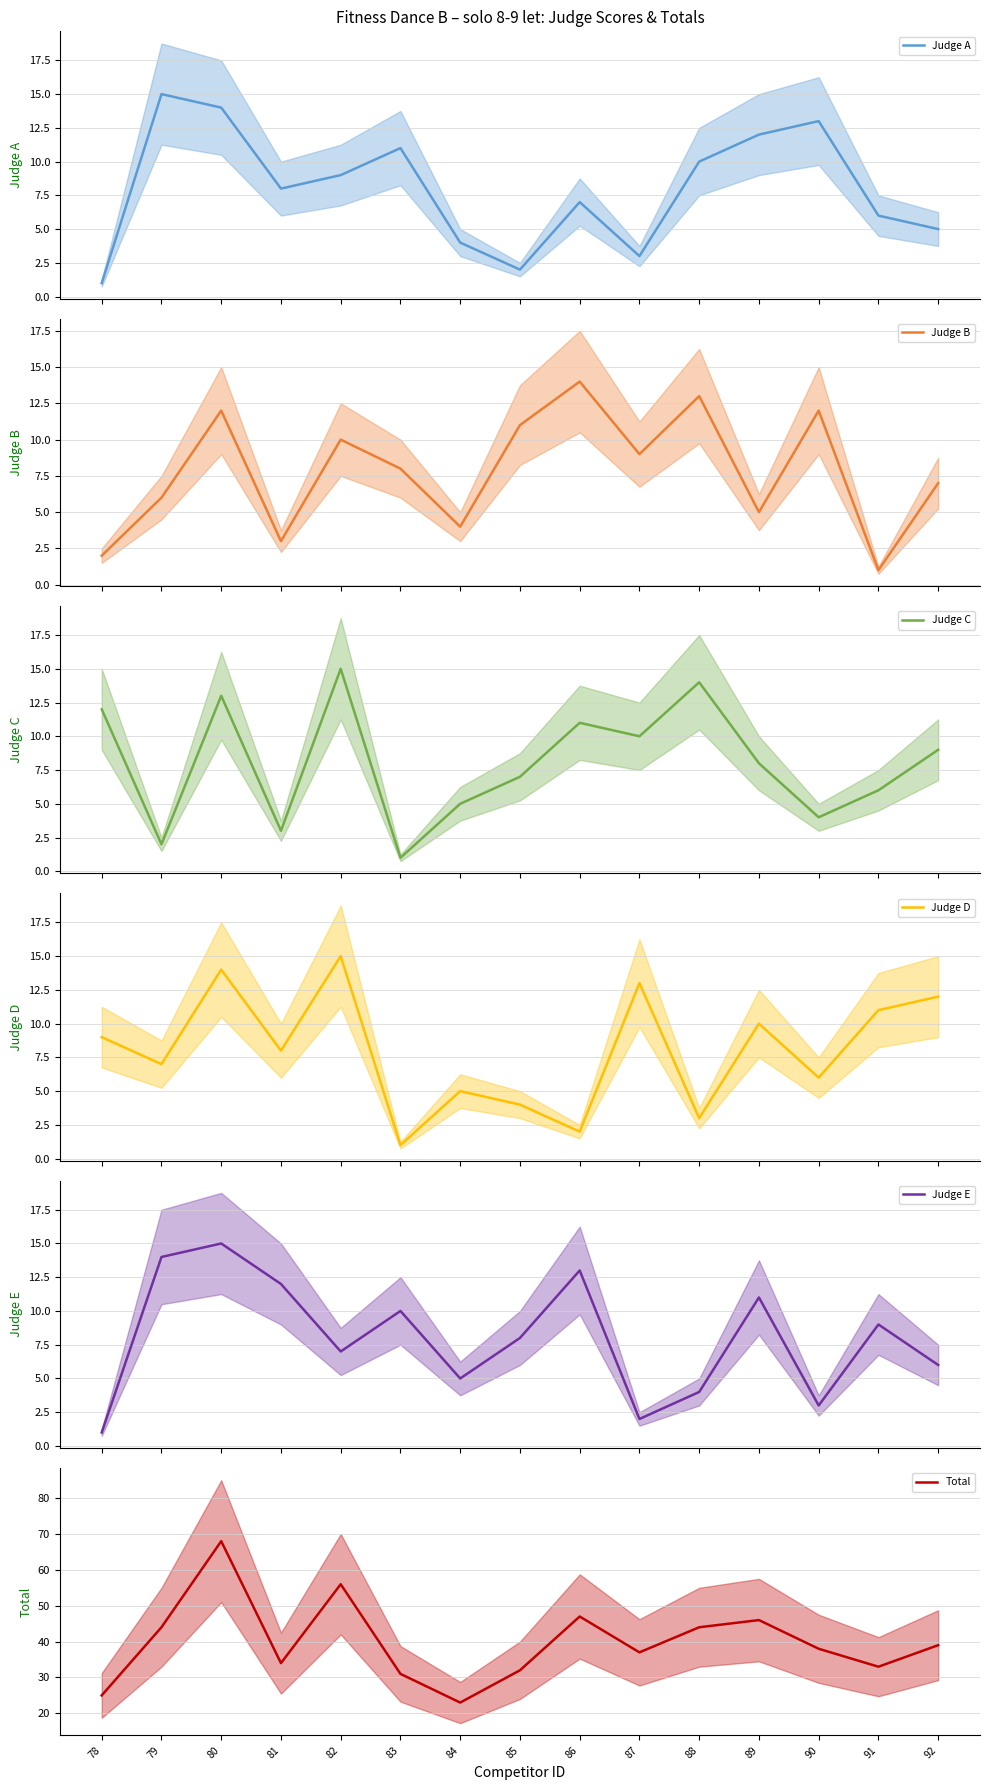

What is the average value of the Judge D series?

8